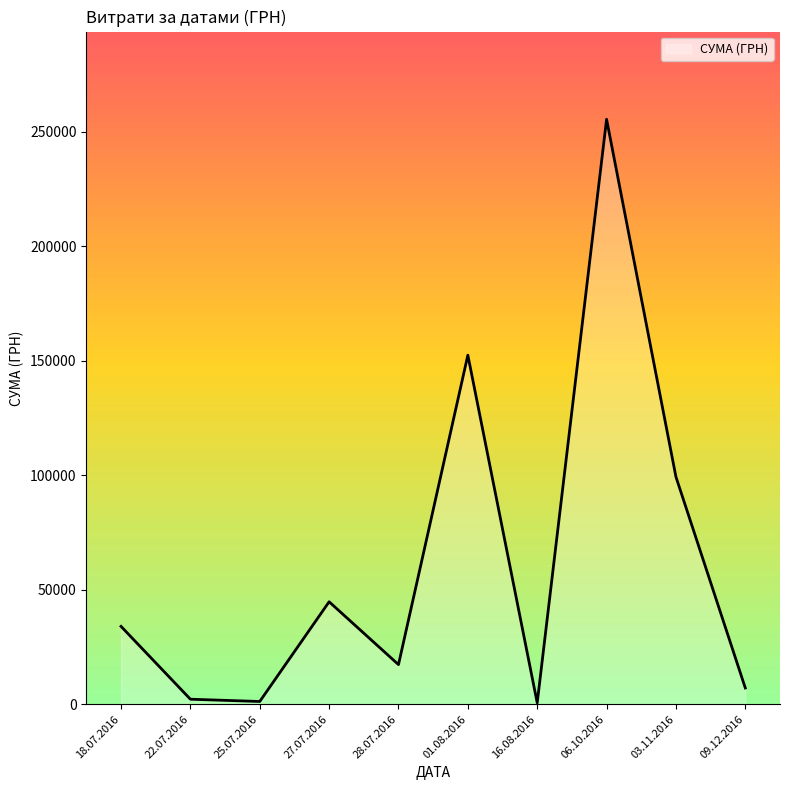

Is it true that the value at 28.07.2016 is 17307.0?

True